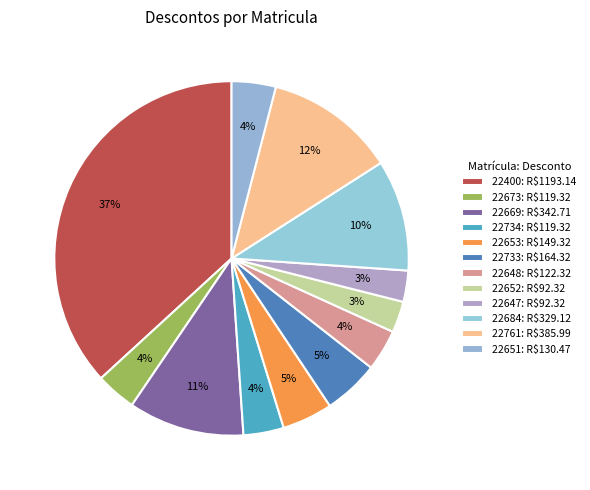

Count the number of slices in the pie.

12